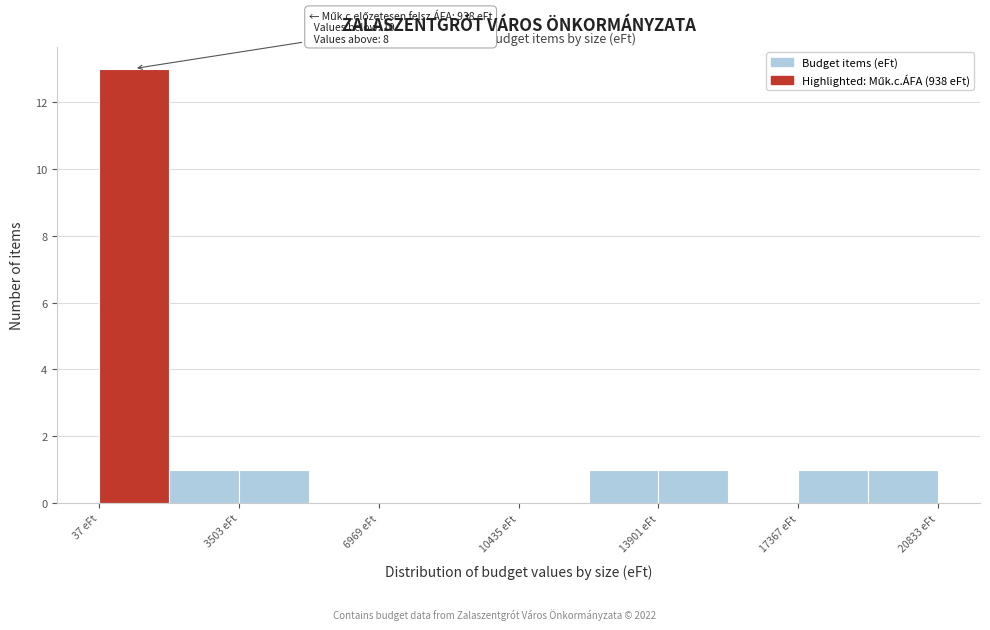

Around what value on the x-axis is the tallest bar? Give the approximate position of its centre, as read against the axis.

1000